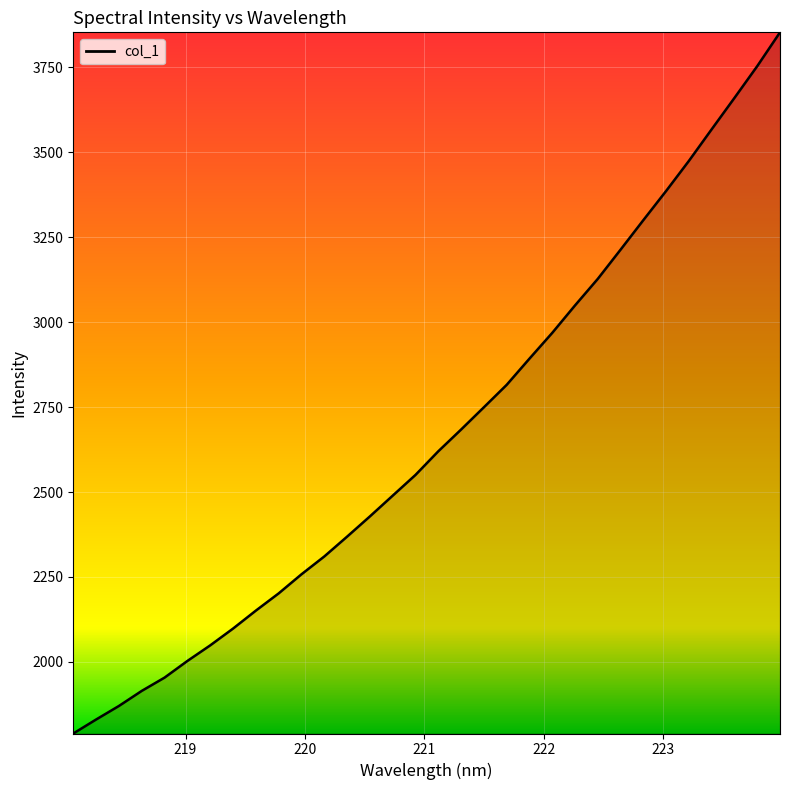

What is the smallest value displayed?

1789.2